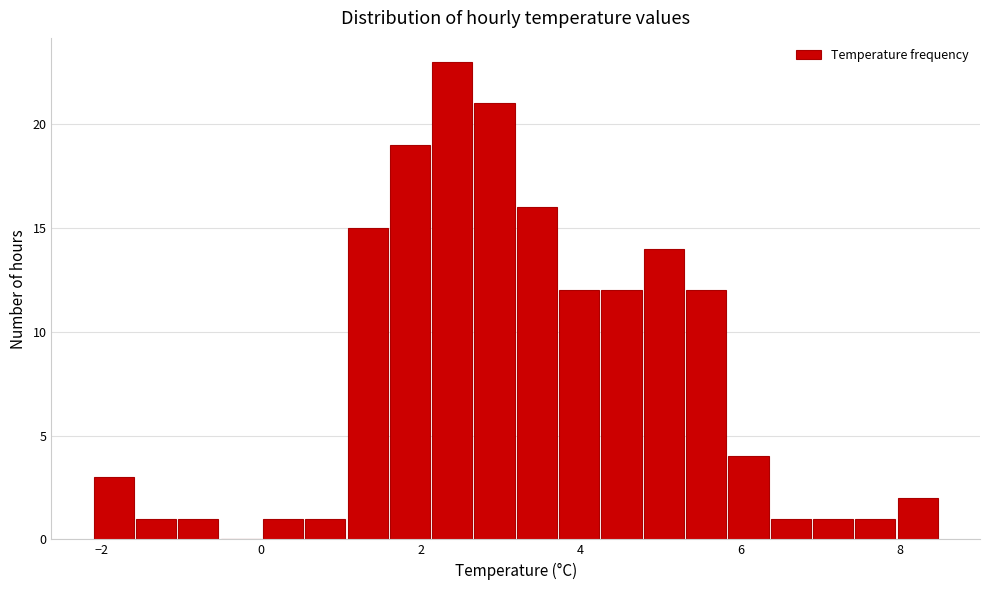

Around what value on the x-axis is the tallest bar? Give the approximate position of its centre, as read against the axis.

2.4